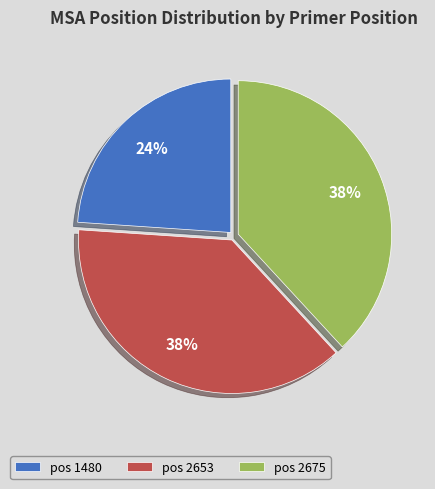

Is the sum of pos 2653 and pos 2675 greater than half?

Yes